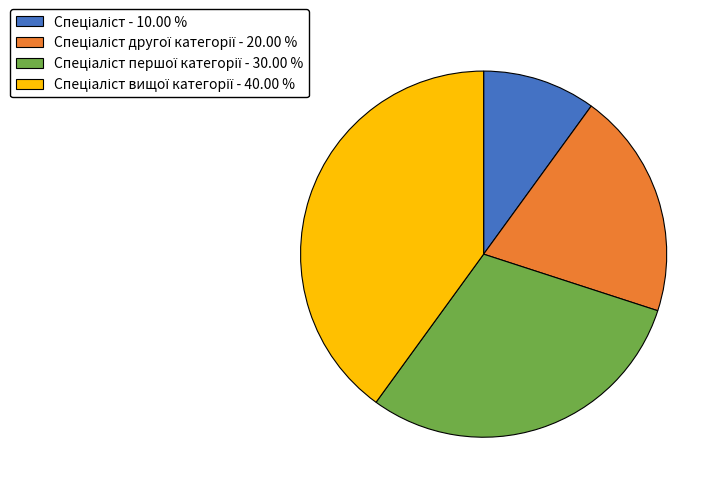

Is there a majority slice in this chart?

No